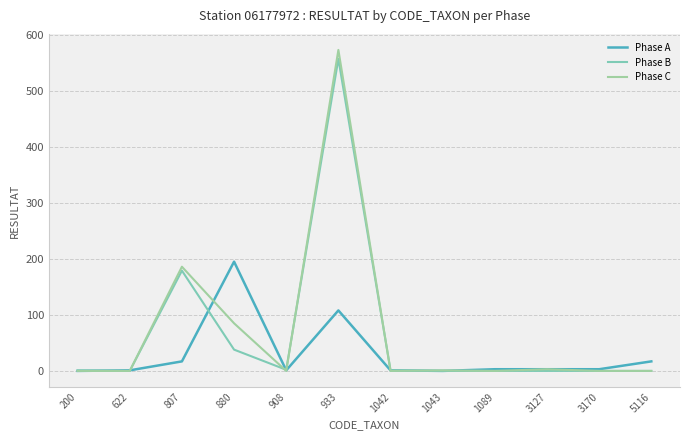

Does the chart display data point markers on the line(s)?

No